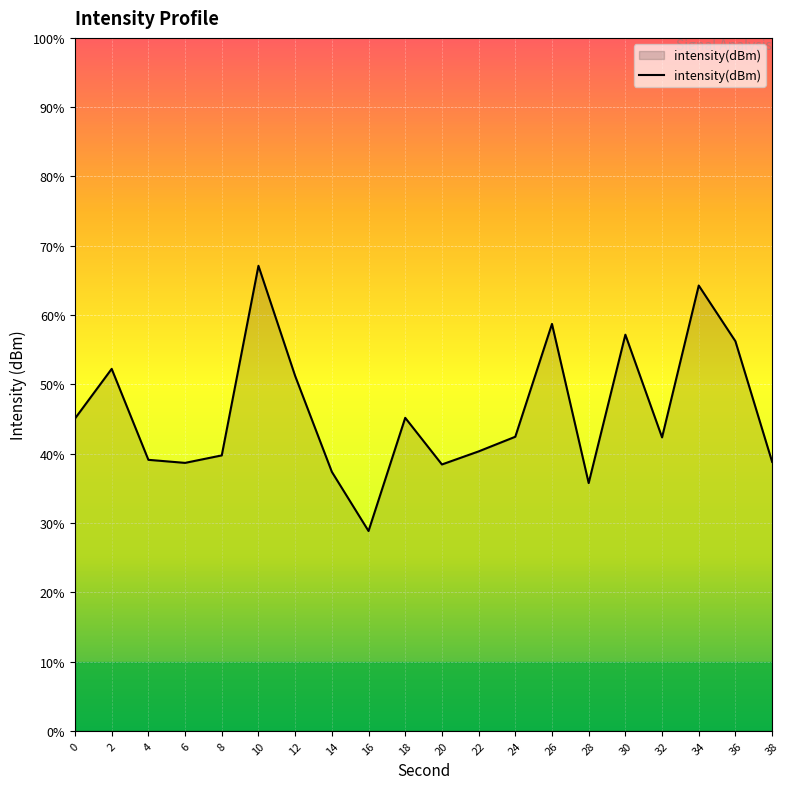

Reading right to left, list all the values displayed in this chart.

-134.2	-131.6	-130.4	-133.6	-131.4	-134.6	-131.2	-133.6	-134.0	-134.2	-133.2	-135.7	-134.4	-132.3	-129.9	-134.0	-134.2	-134.1	-132.2	-133.2